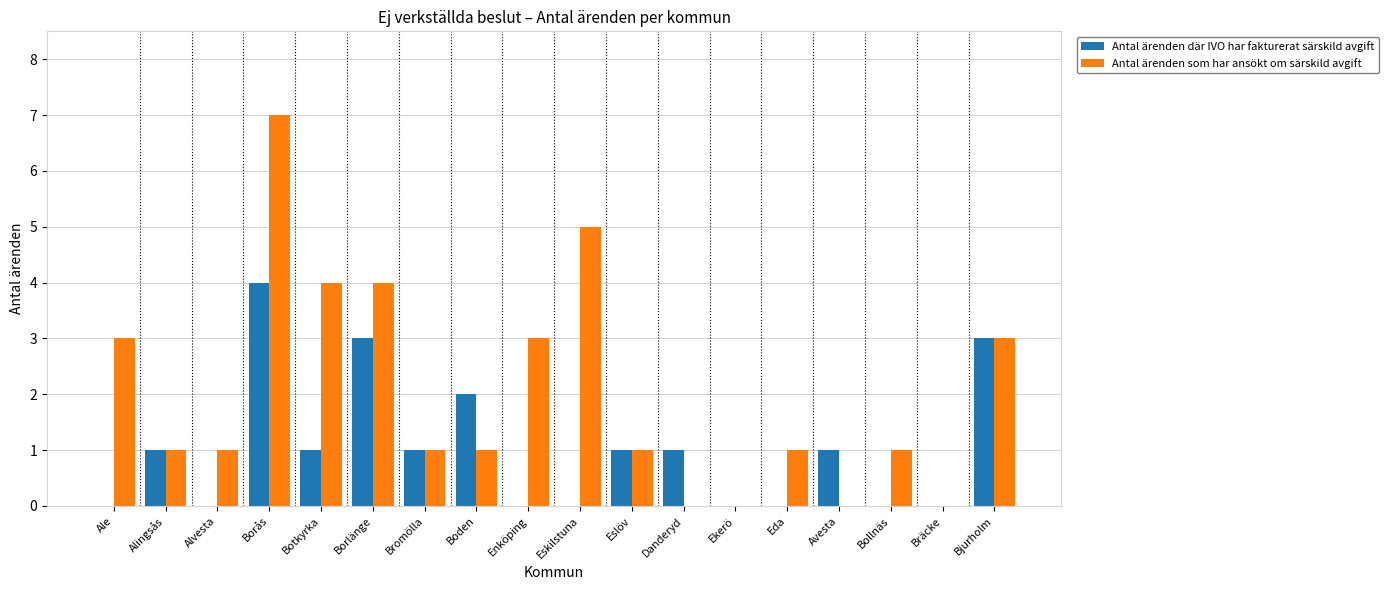

How many groups of bars are there?

18